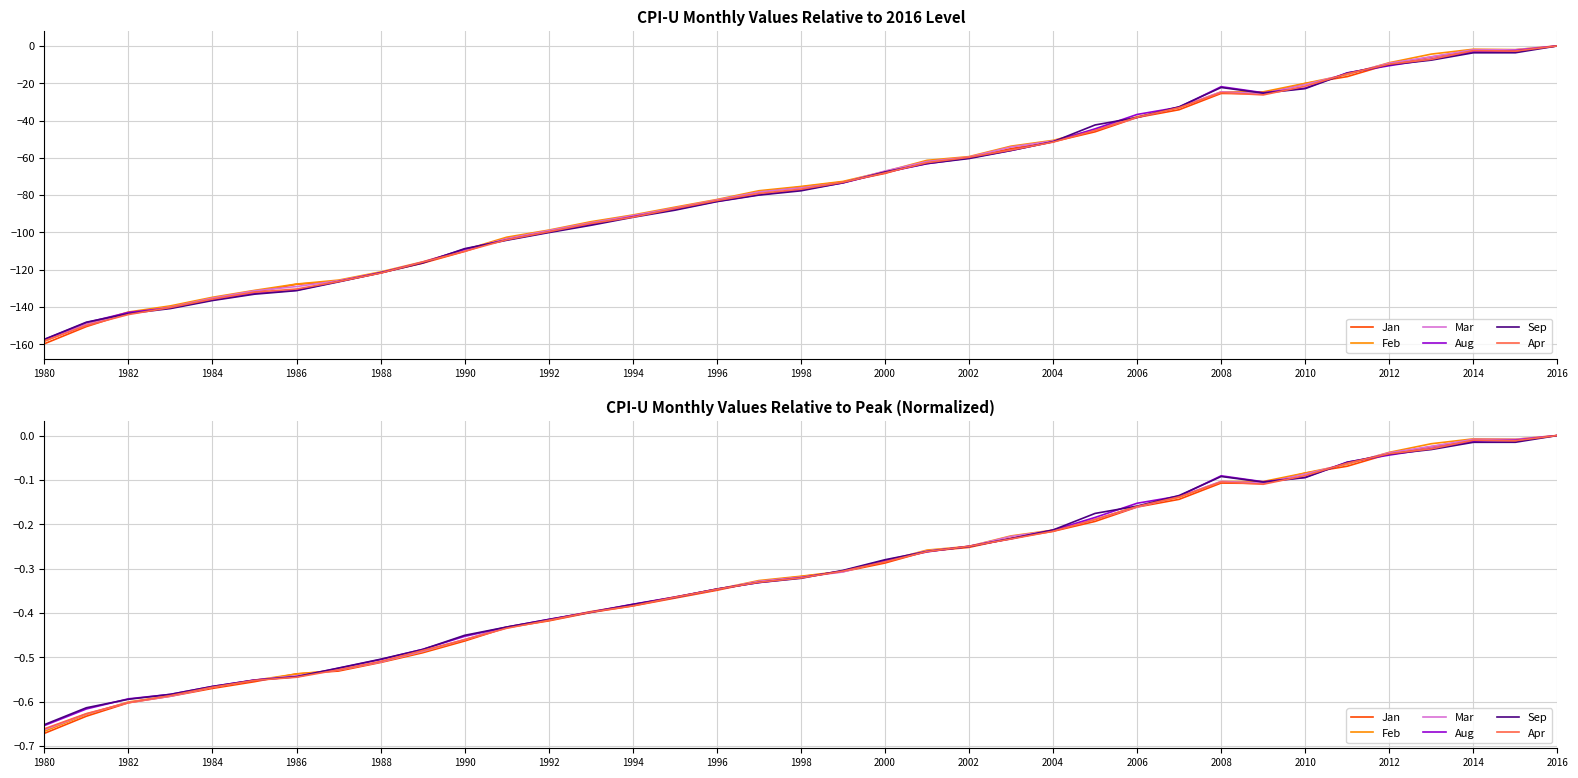

What is the average value of the Aug series?

-0.3